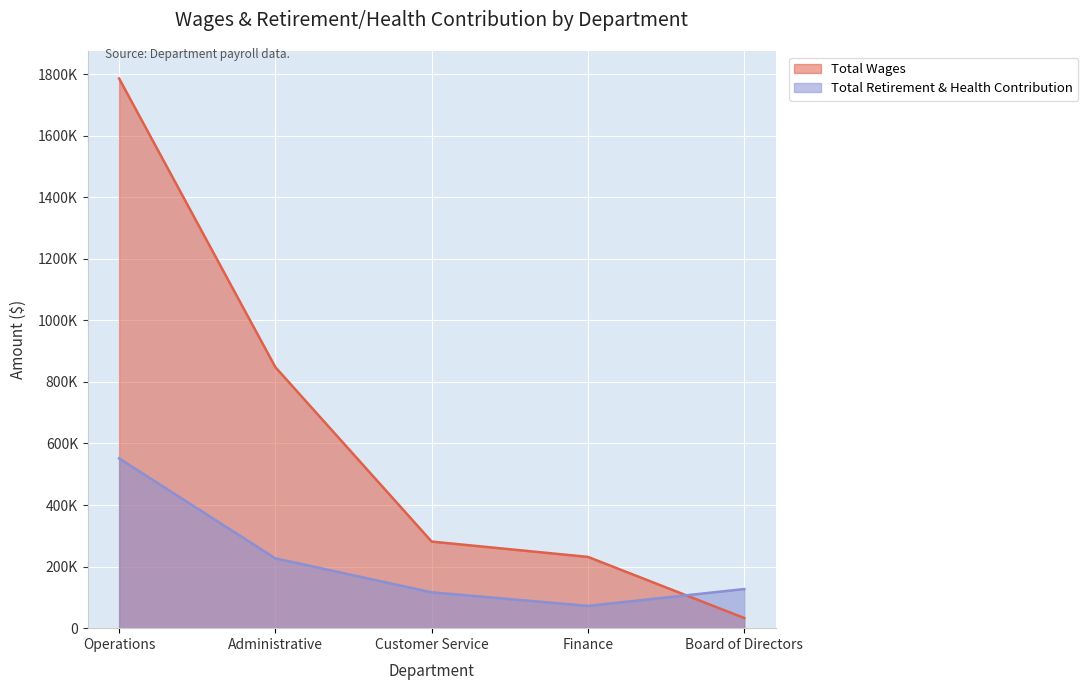

What are all the series names shown in the legend?

Total Wages, Total Retirement & Health Contribution